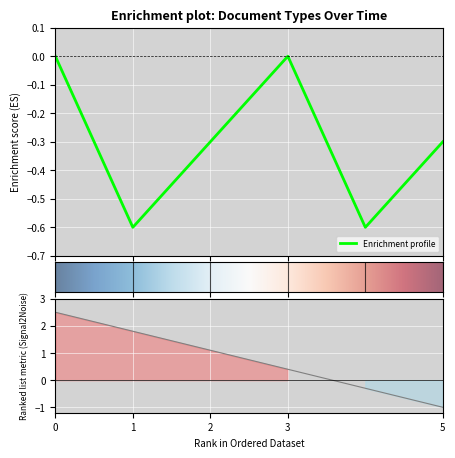

What is the minimum value shown in the chart?

-0.6